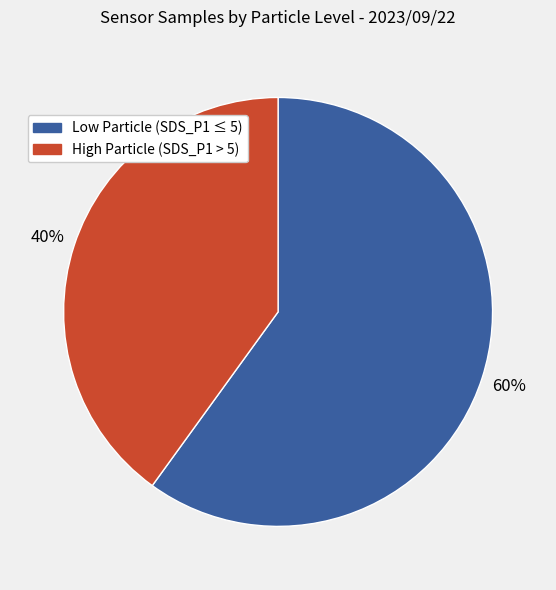

To the nearest percent, what is the difference between the largest and smallest slice percentages?

20%